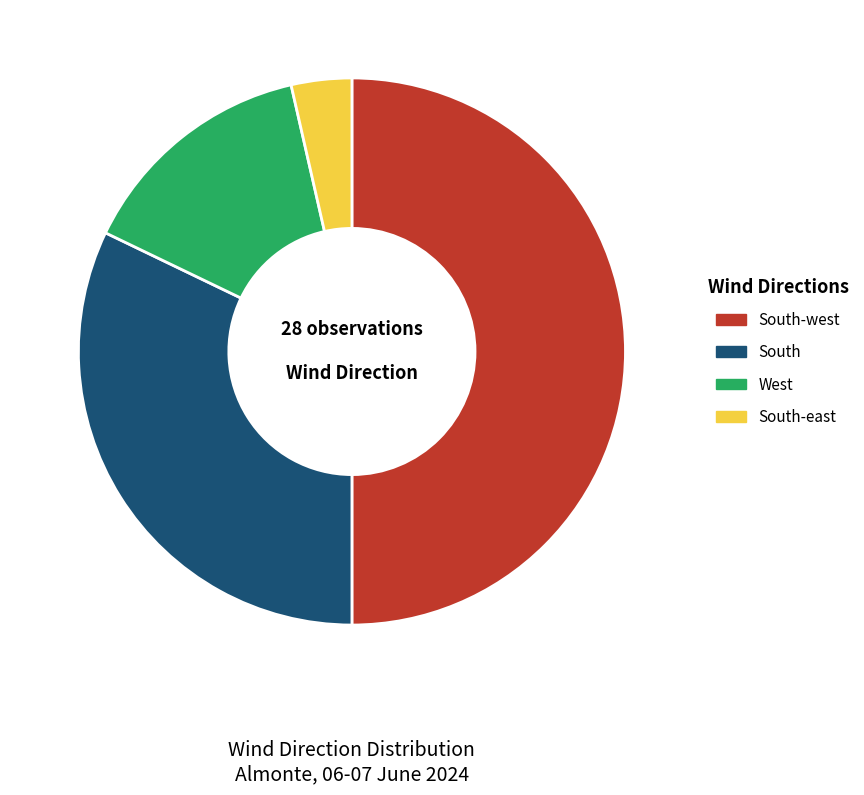

Rank the categories by value from lowest to highest.

South-east, West, South, South-west